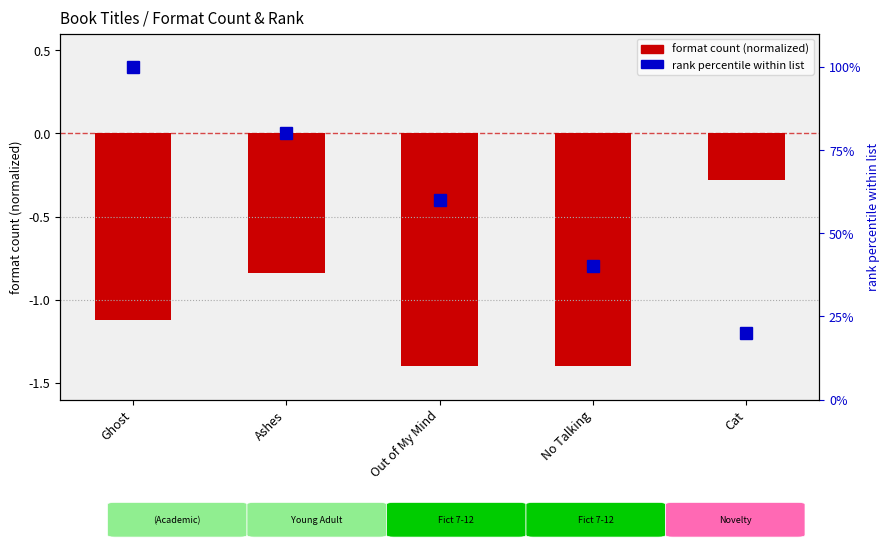

At which category is the sum across all series the highest?

Ghost